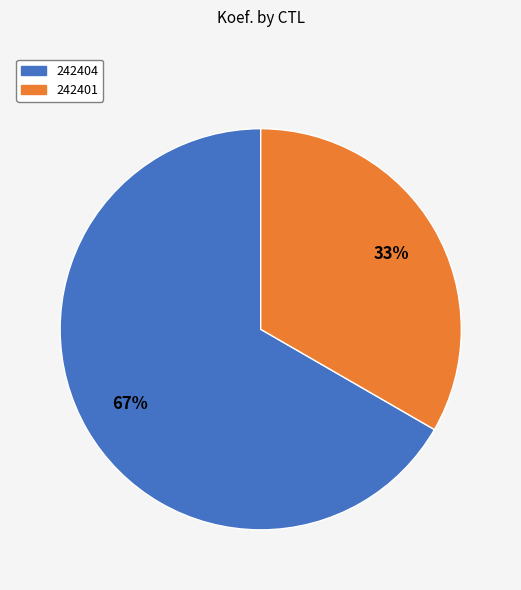

Is it true that 242401 is 47% of the pie?

False